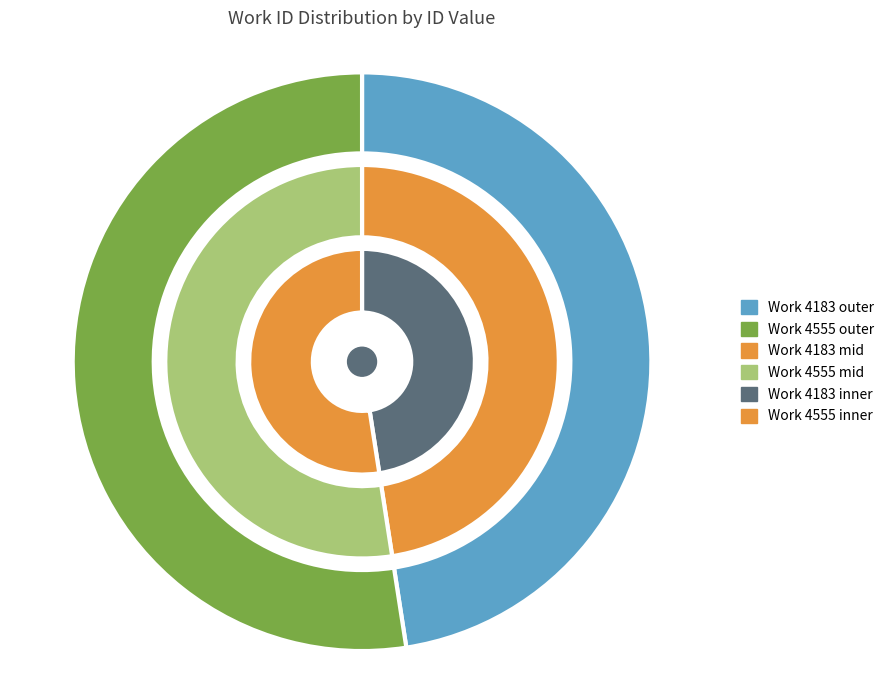

To the nearest percent, what is the difference between the largest and smallest slice percentages?

5%